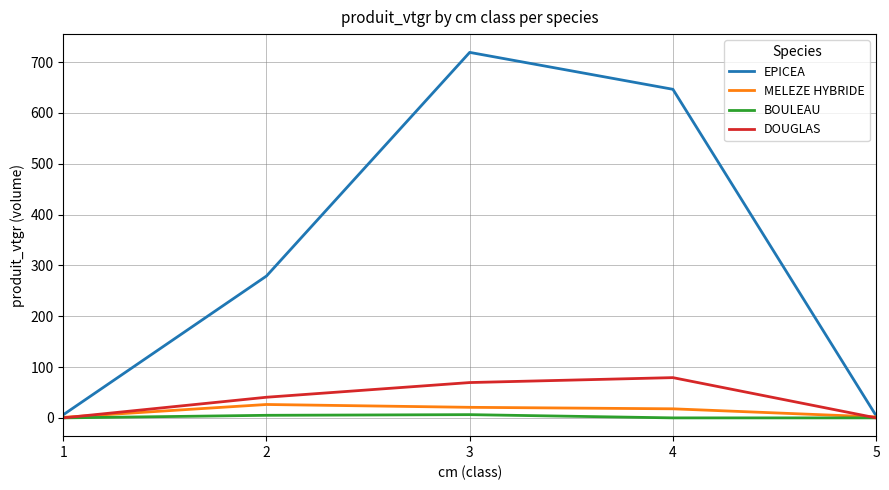

Which series has the largest range (max minus min)?

EPICEA